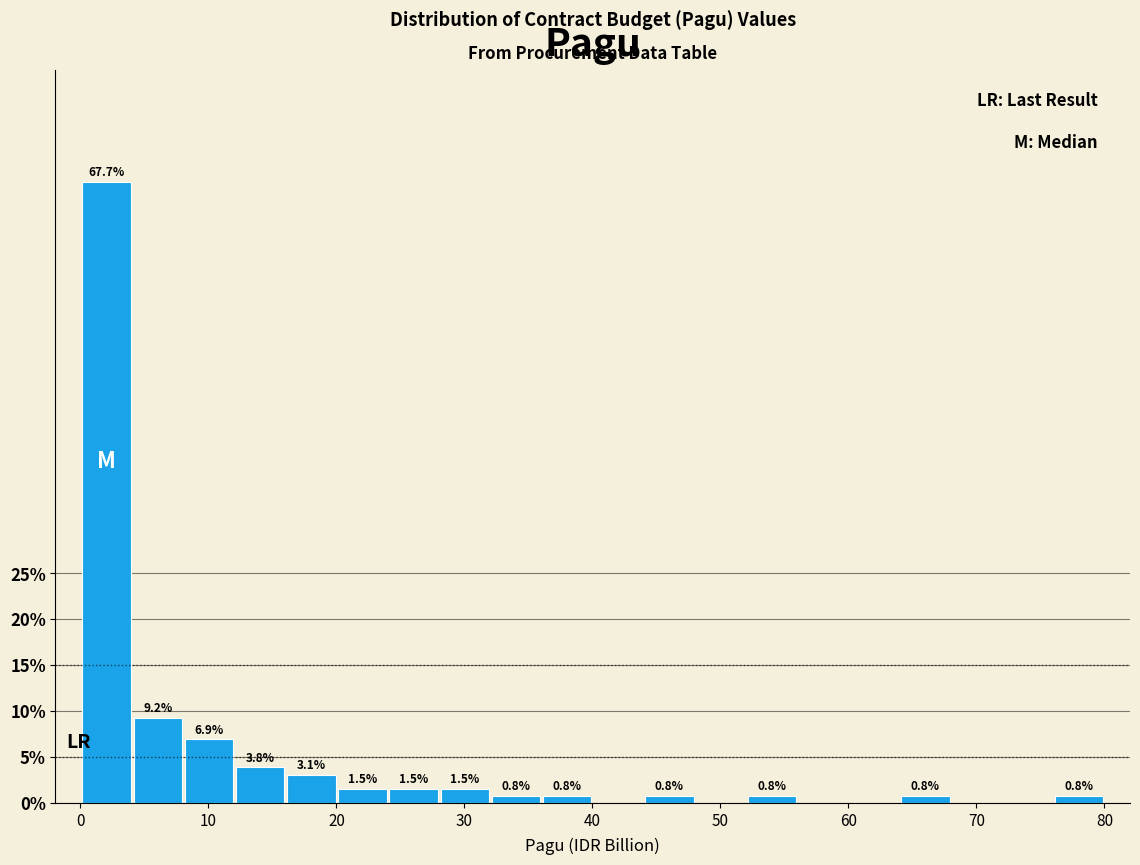

Read against the x-axis, roughly where is the centre of the tallest bar?

2